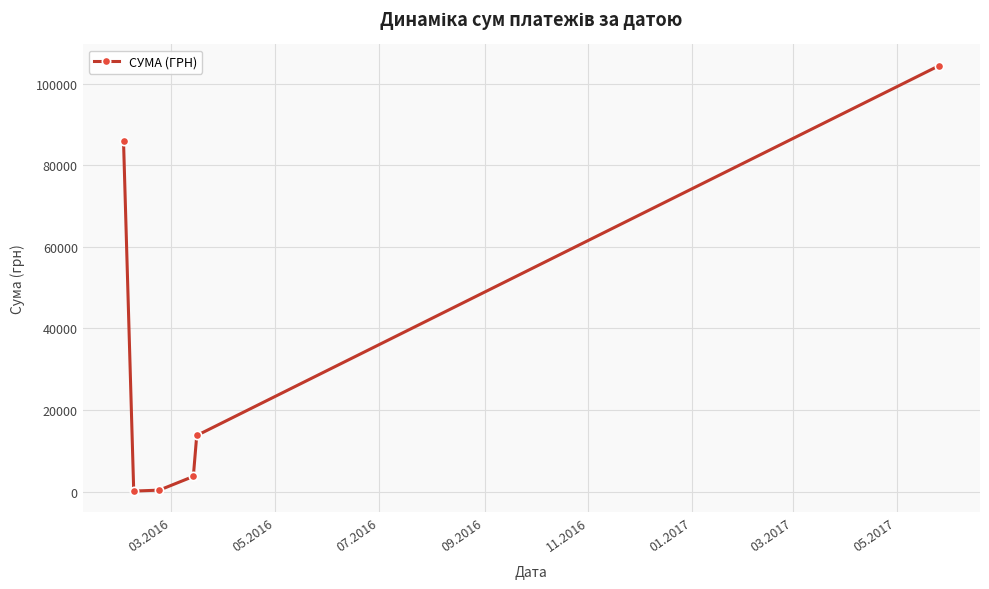

How many points are lower than both their immediate neighbors (excluding endpoints)?

1